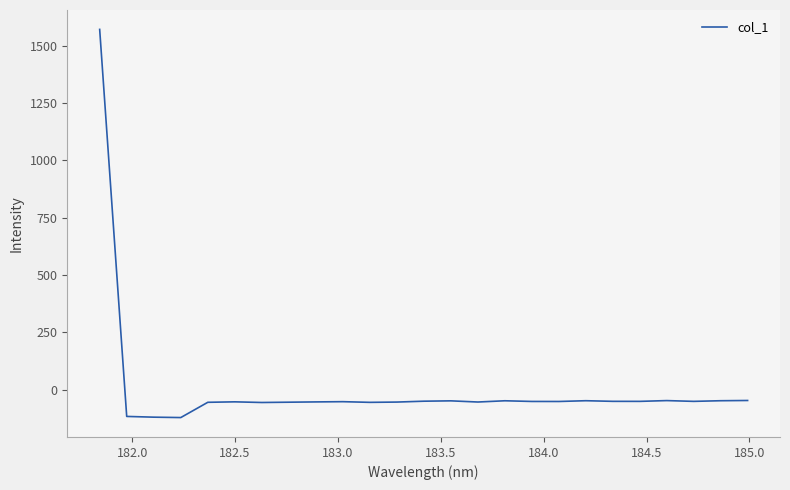

What is the difference between the maximum and minimum values?

1692.4